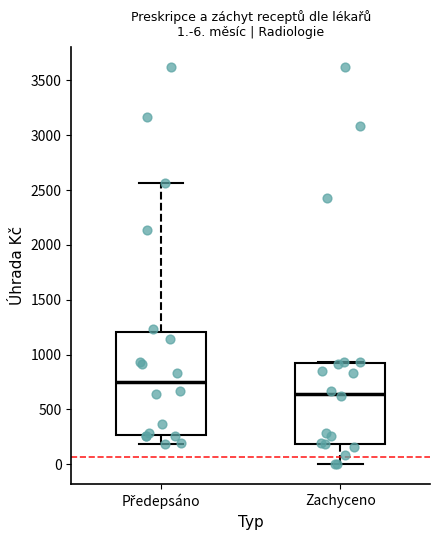

Which box has the lowest median line?

Zachyceno